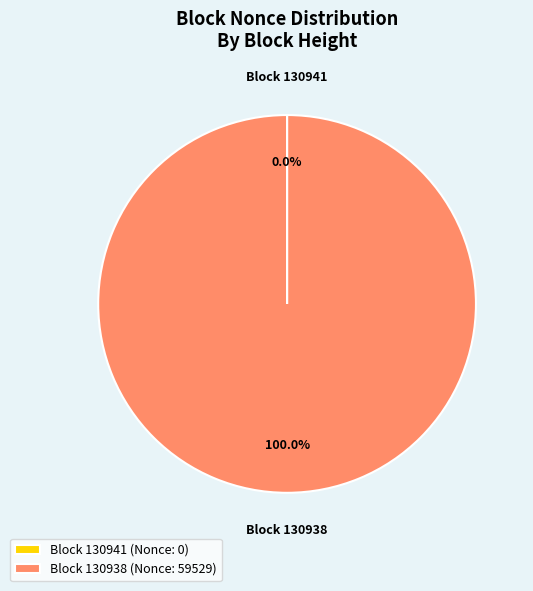

Which slice represents more than half of the pie?

Block 130938 (Nonce: 59529)